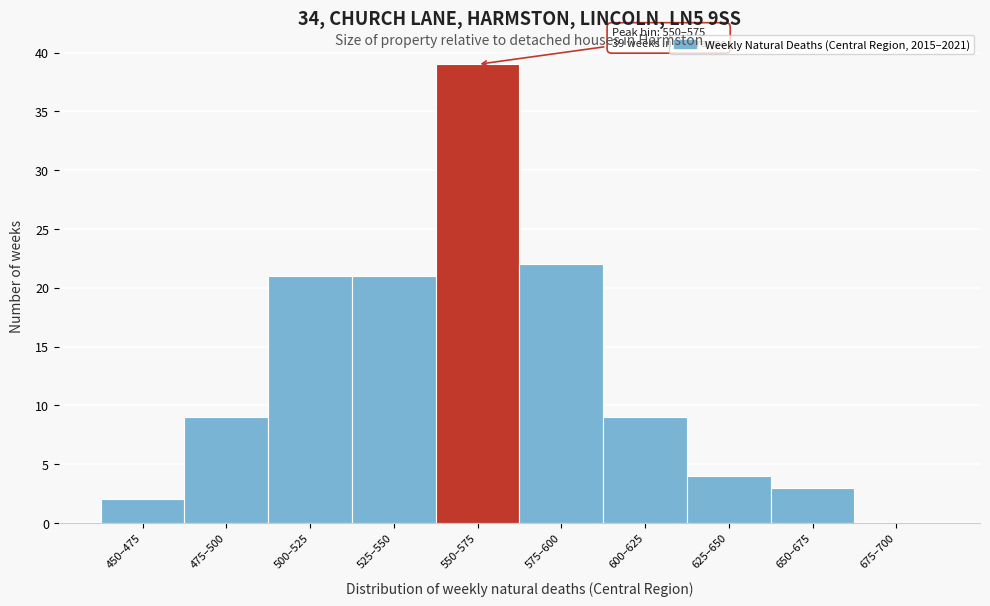

Reading right to left, transcribe all the data shown in this chart.

675–700=0	650–675=3	625–650=4	600–625=9	575–600=22	550–575=39	525–550=21	500–525=21	475–500=9	450–475=2